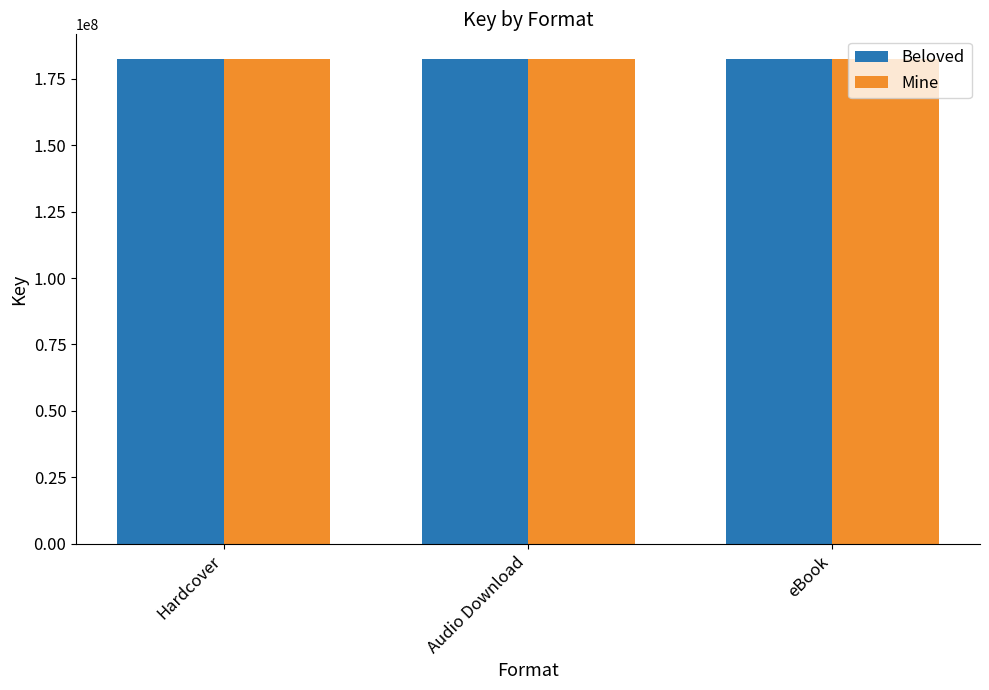

What is the lowest value of the Beloved series?

182597446